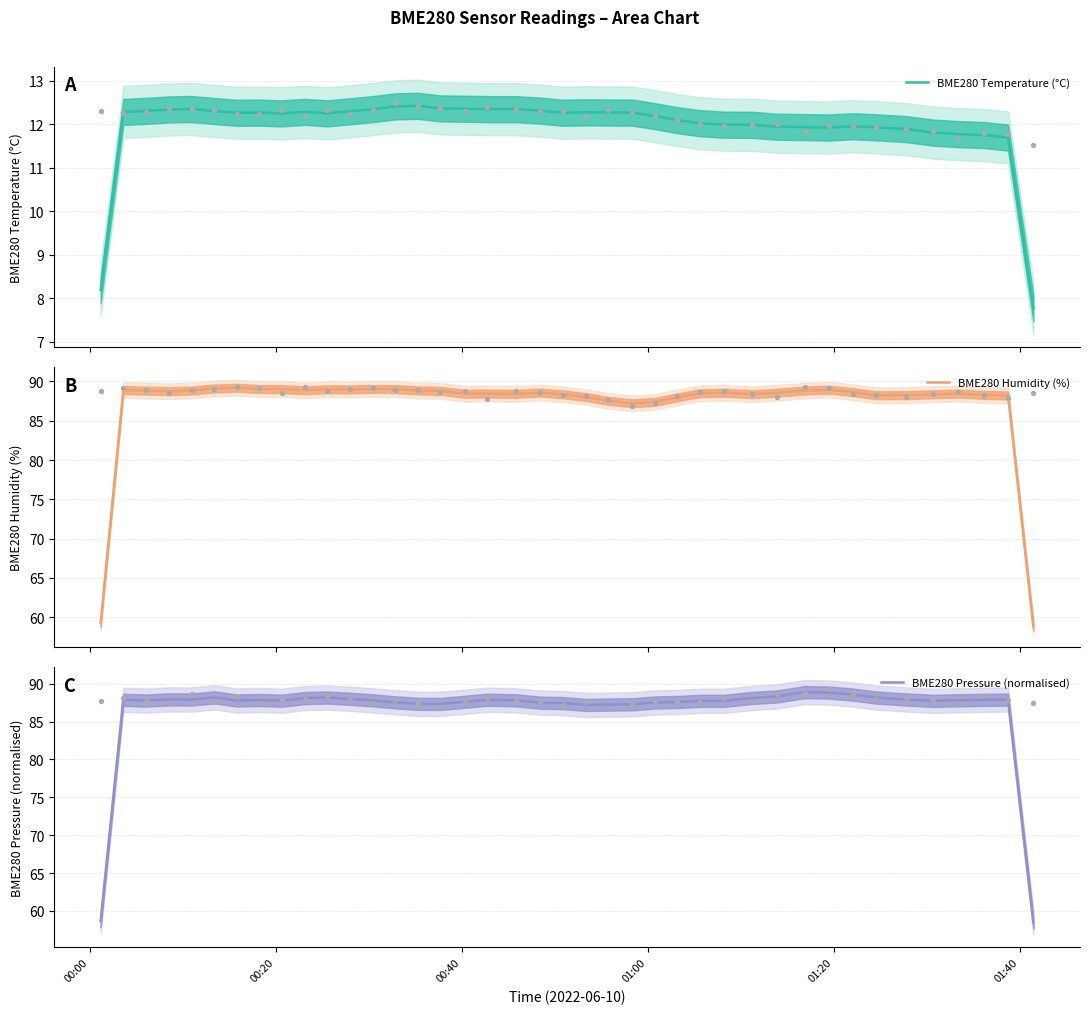

What are all the series names shown in the legend?

BME280 Temperature (°C), BME280 Humidity (%), BME280 Pressure (normalised)